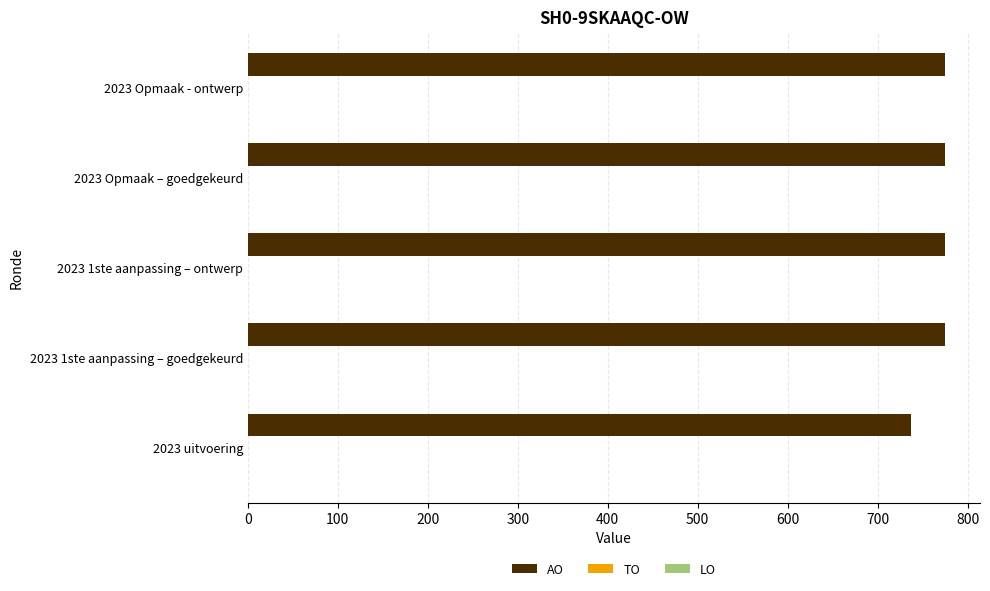

Reading bottom to top, extract all data points from this chart.

2023 uitvoering=737	2023 1ste aanpassing – goedgekeurd=775	2023 1ste aanpassing – ontwerp=775	2023 Opmaak – goedgekeurd=775	2023 Opmaak - ontwerp=775